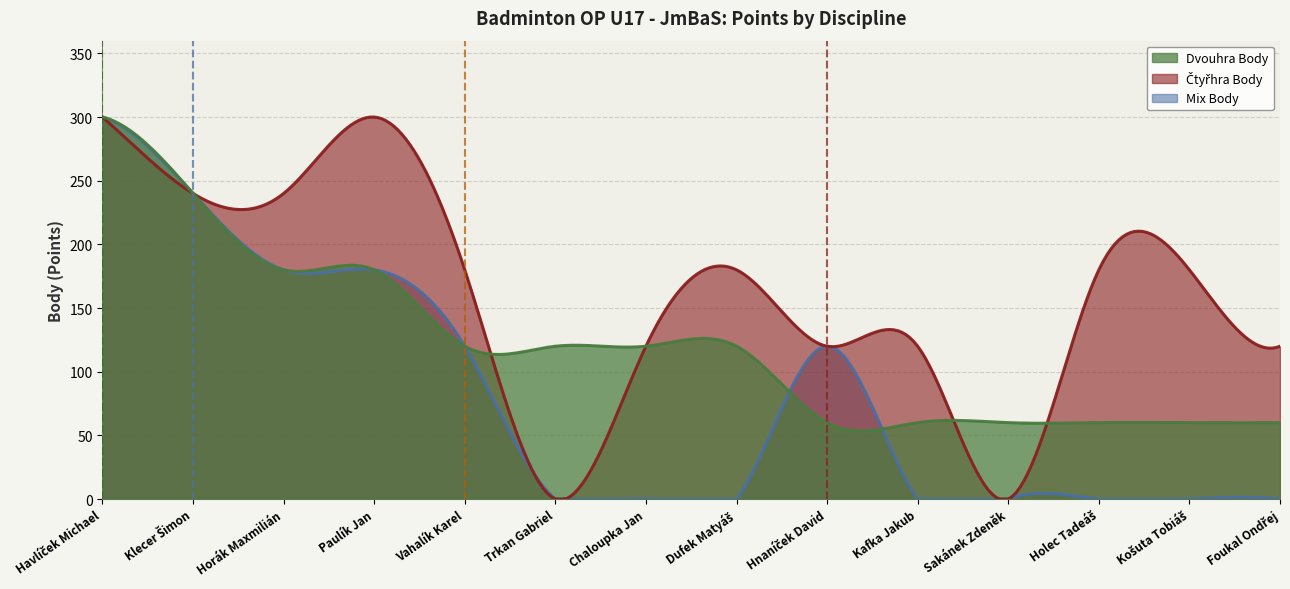

What is the maximum value shown in the chart?

300.0